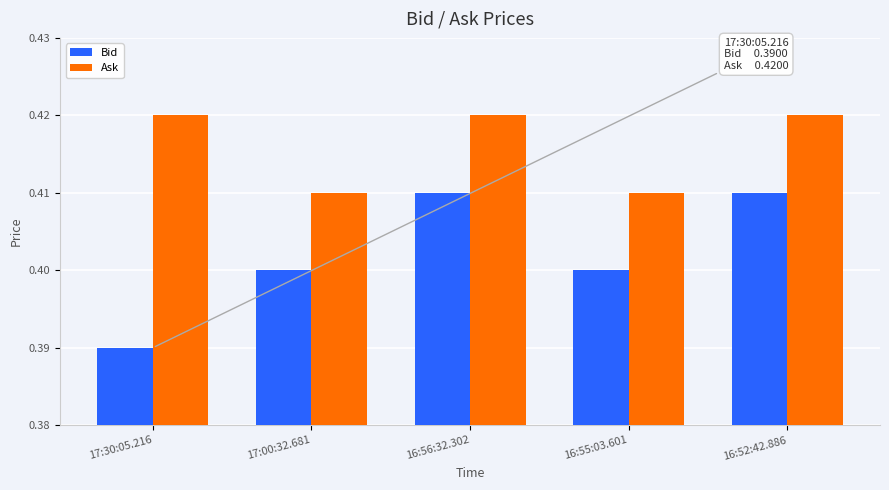

Which series has the largest total across all categories?

Ask